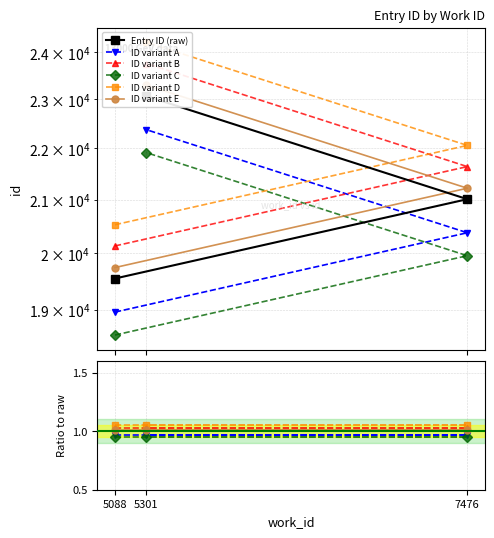

Approximately how many times larger is the value at 5301 compared to 5088?

1.2